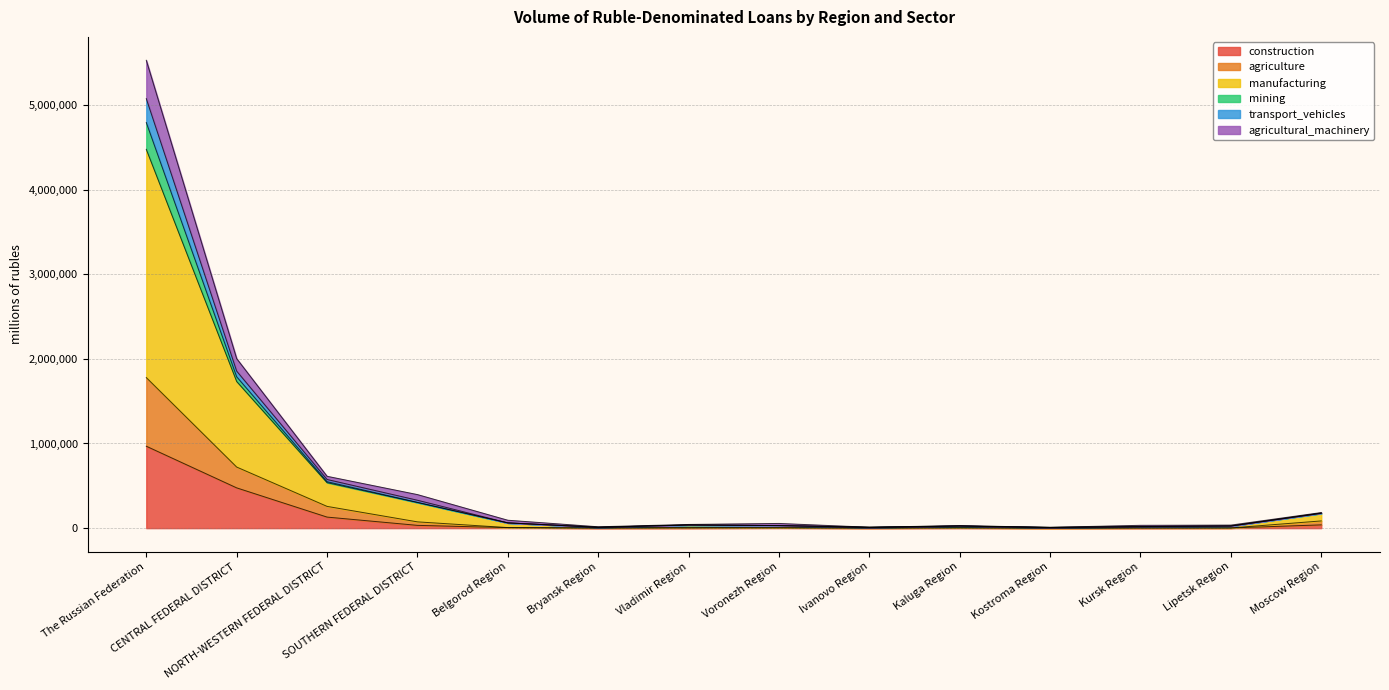

At how many categories does at least one series exceed 59387?

6